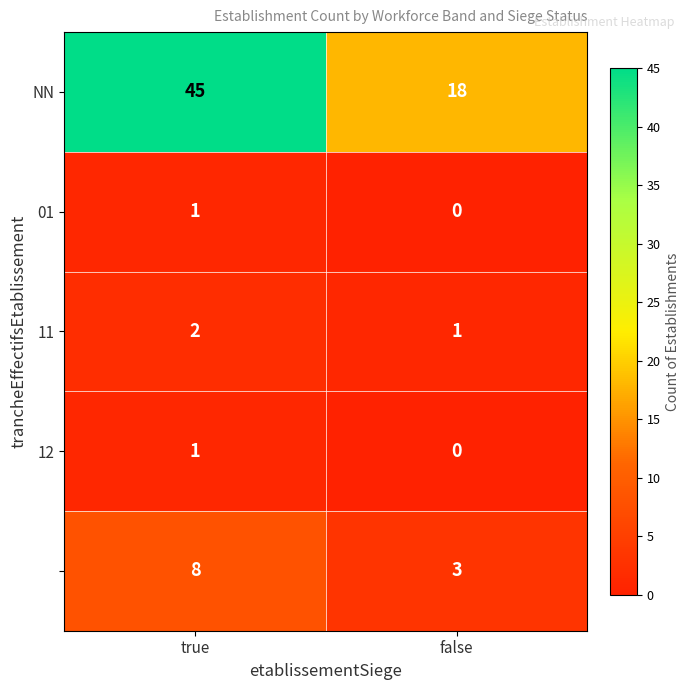

What is the total value across all series at true?

57